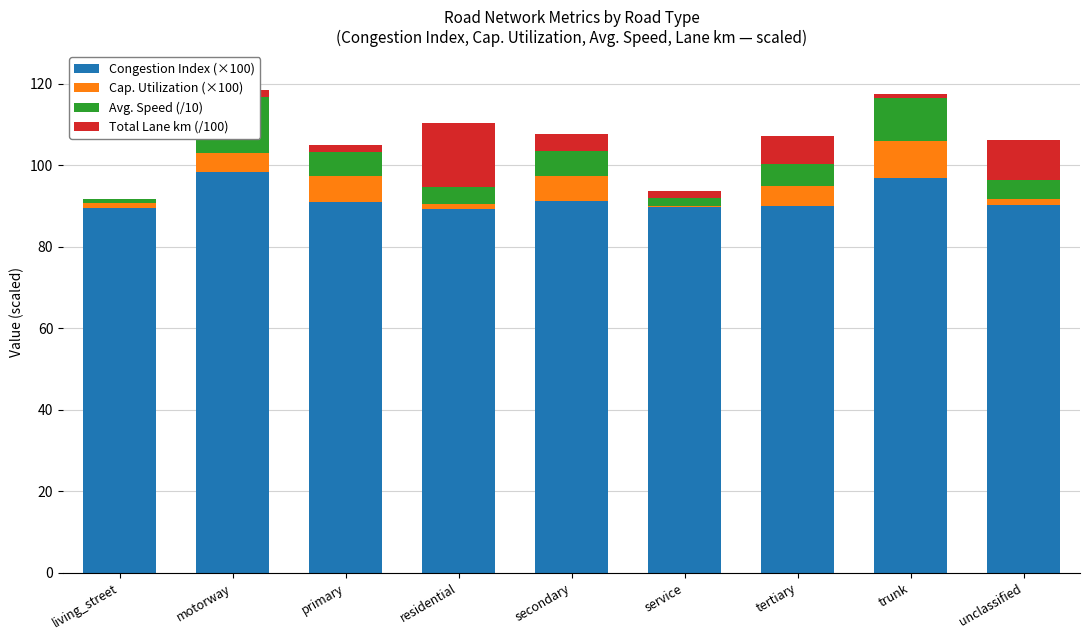

What is the difference between the maximum and minimum values in the Avg. Speed (/10) series?

12.7